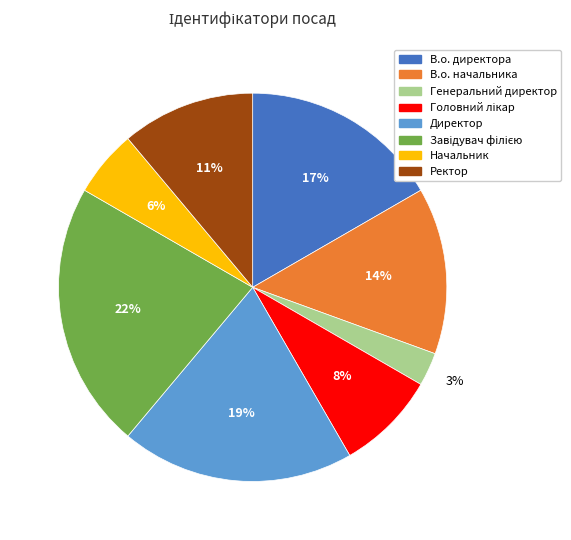

Combined, do Генеральний директор and Ректор account for over 50%?

No